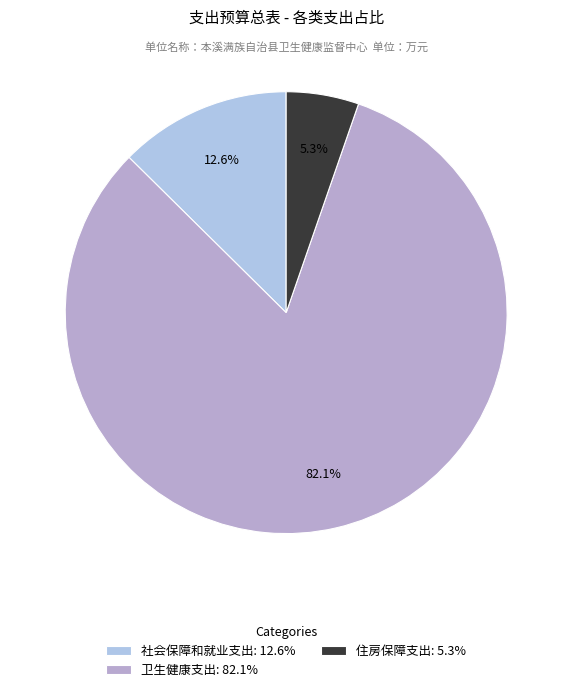

How many slices are in this pie chart?

3